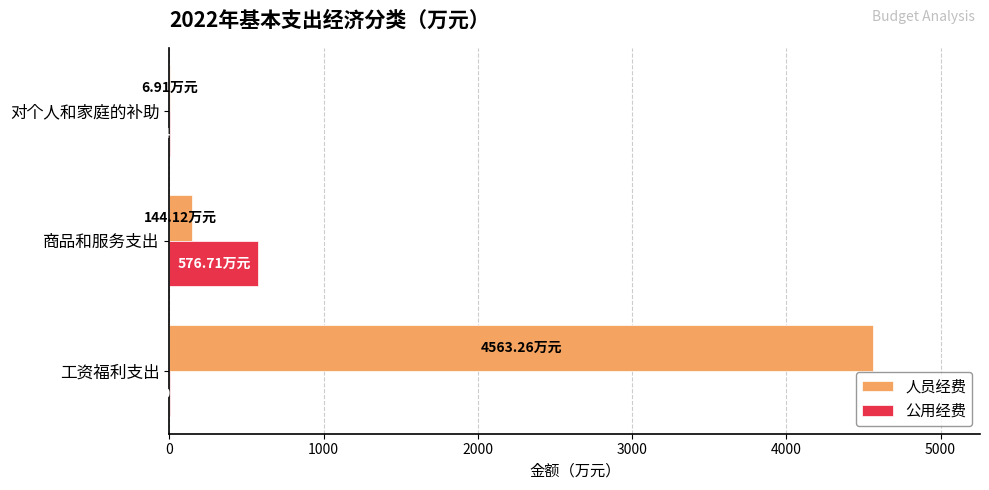

At which label does 公用经费 reach its peak?

商品和服务支出